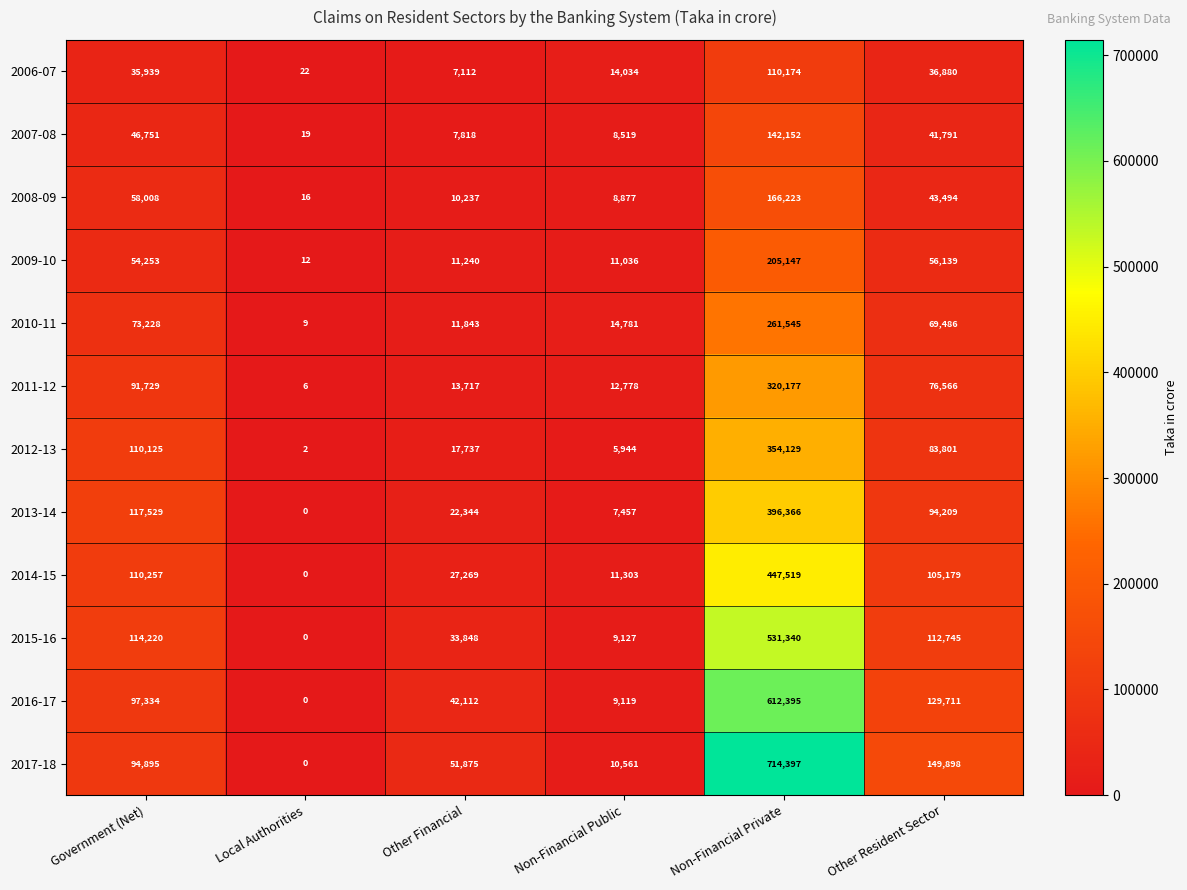

What is the difference between the highest and lowest values at Government (Net)?

81590